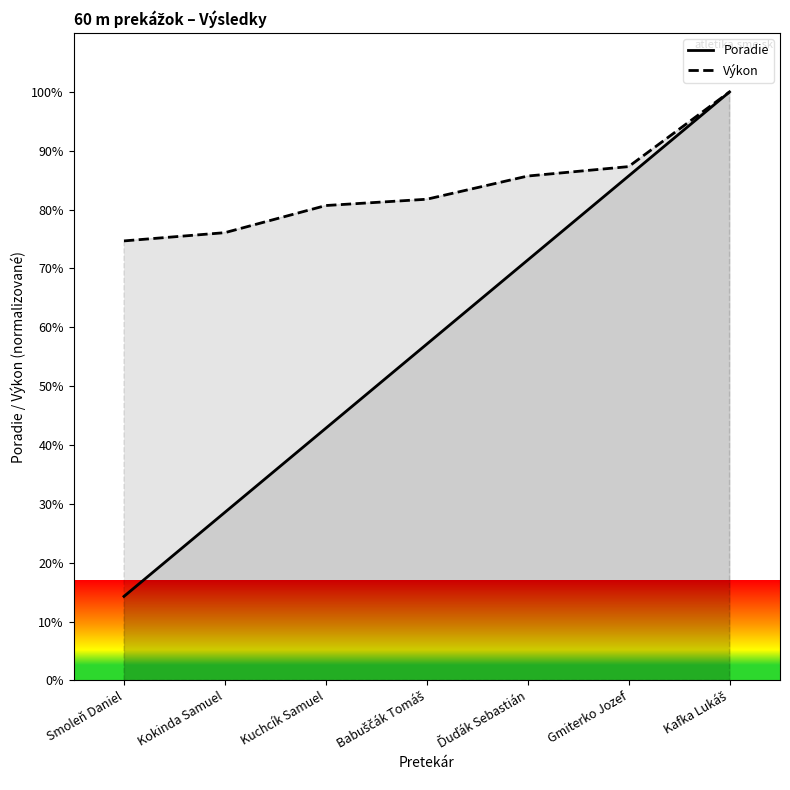

Reading left to right, list all the values displayed in this chart.

Poradie: 14.3	28.6	42.9	57.1	71.4	85.7	100.0
Výkon: 74.7	76.1	80.7	81.8	85.7	87.3	100.0